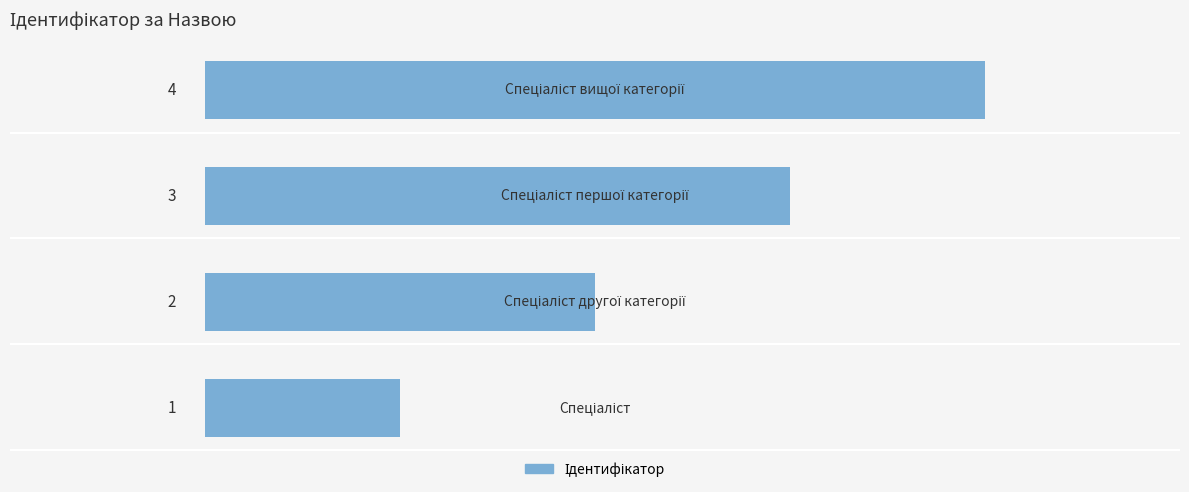

What is the sum of all values?

10